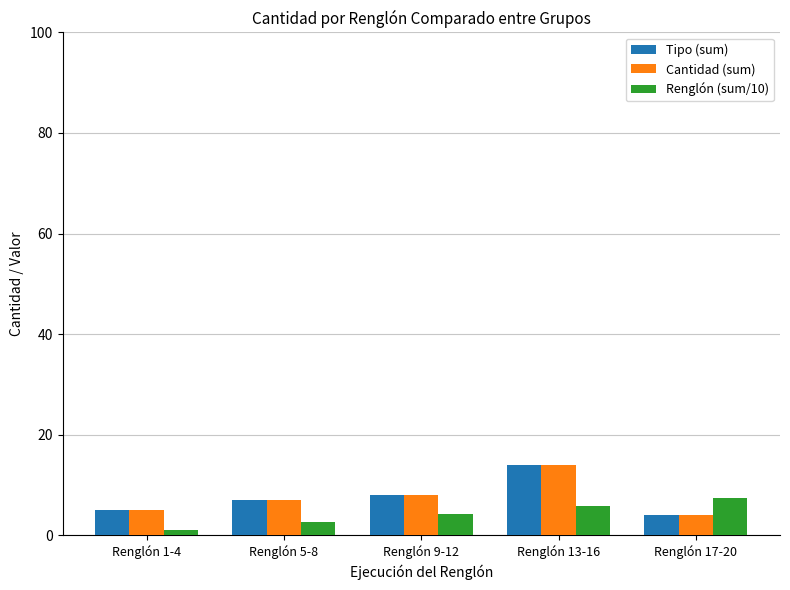

What value does the Tipo (sum) series have at Renglón 9-12?

8.0